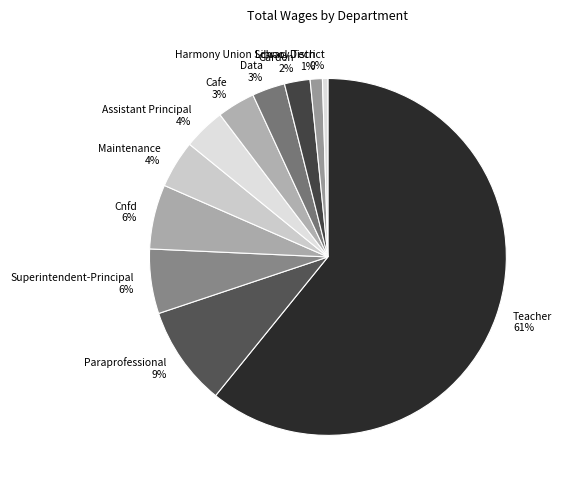

To the nearest percent, what is the average slice percentage?

9%